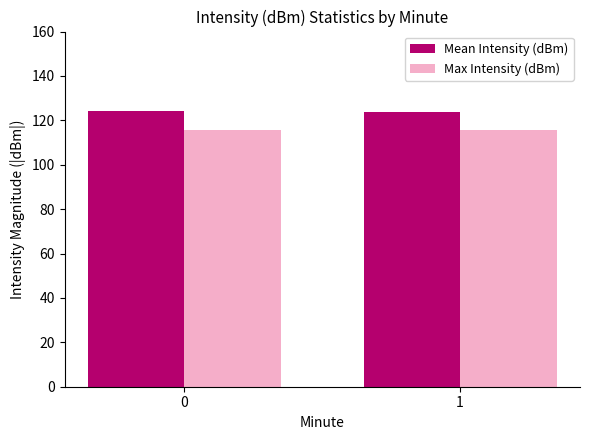

What is the sum of all Mean Intensity (dBm) values?

248.1